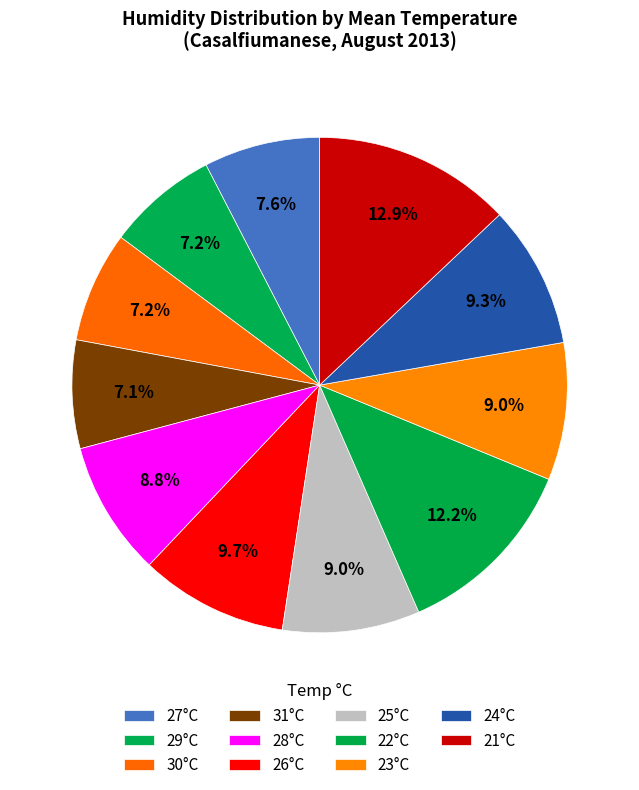

How many slices are in this pie chart?

11